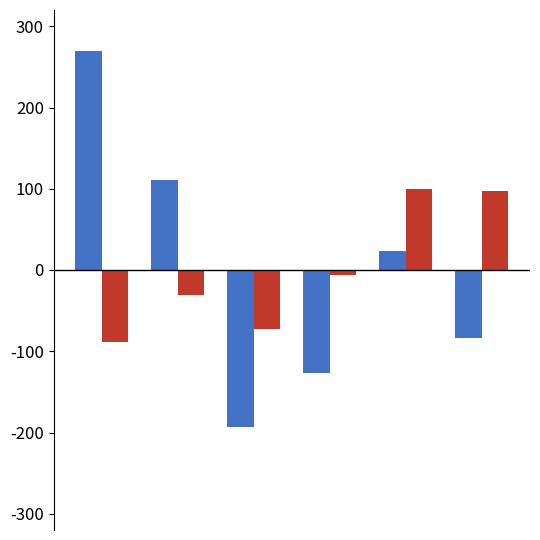

What is the smallest value displayed?

-193.3